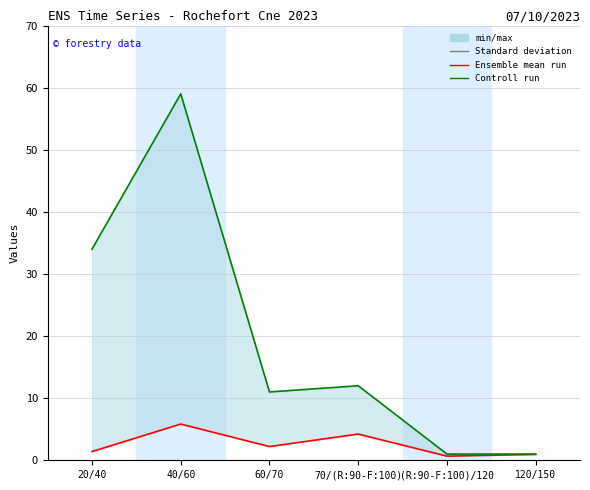

True or false: produit_nbre and produit_vtgr intersect in this chart.

False